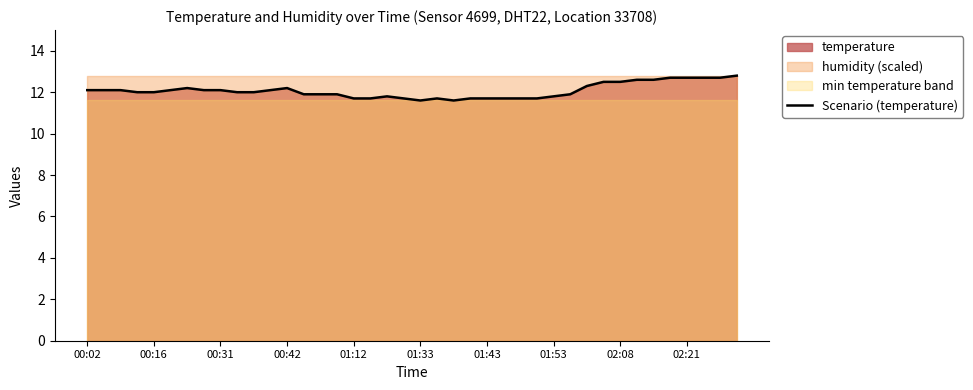

What is the label of the 40th point from the right?

00:02